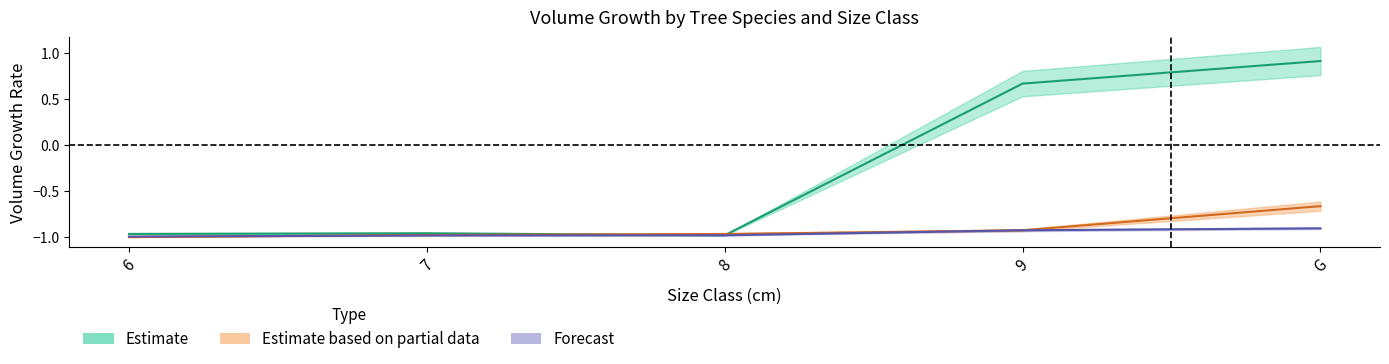

True or false: CHENE_NORMAL_produit_vtgr has more than 2 interior local peaks.

False